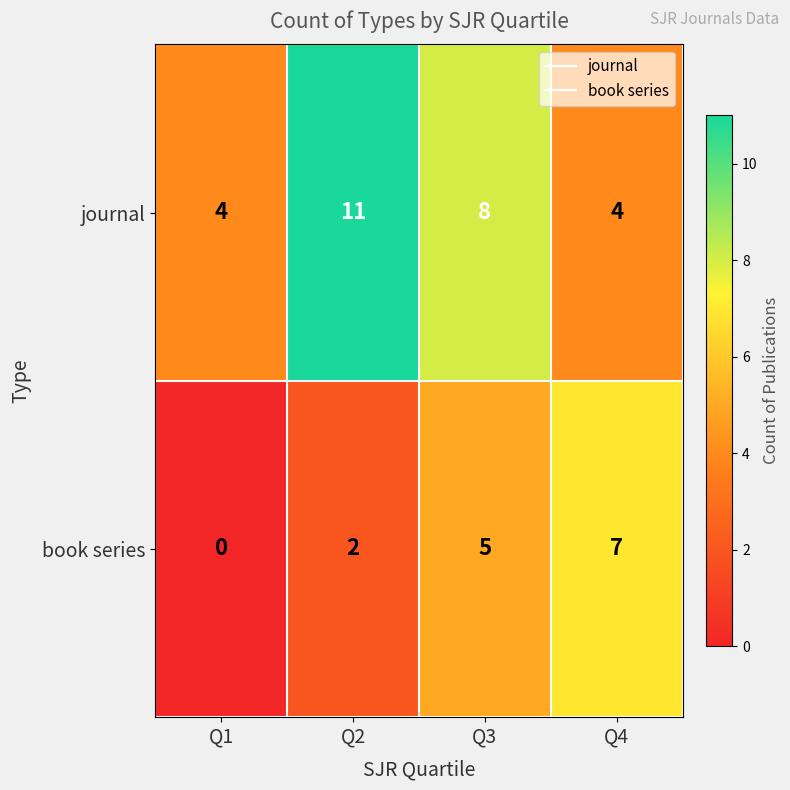

What is the average value of the journal series?

7